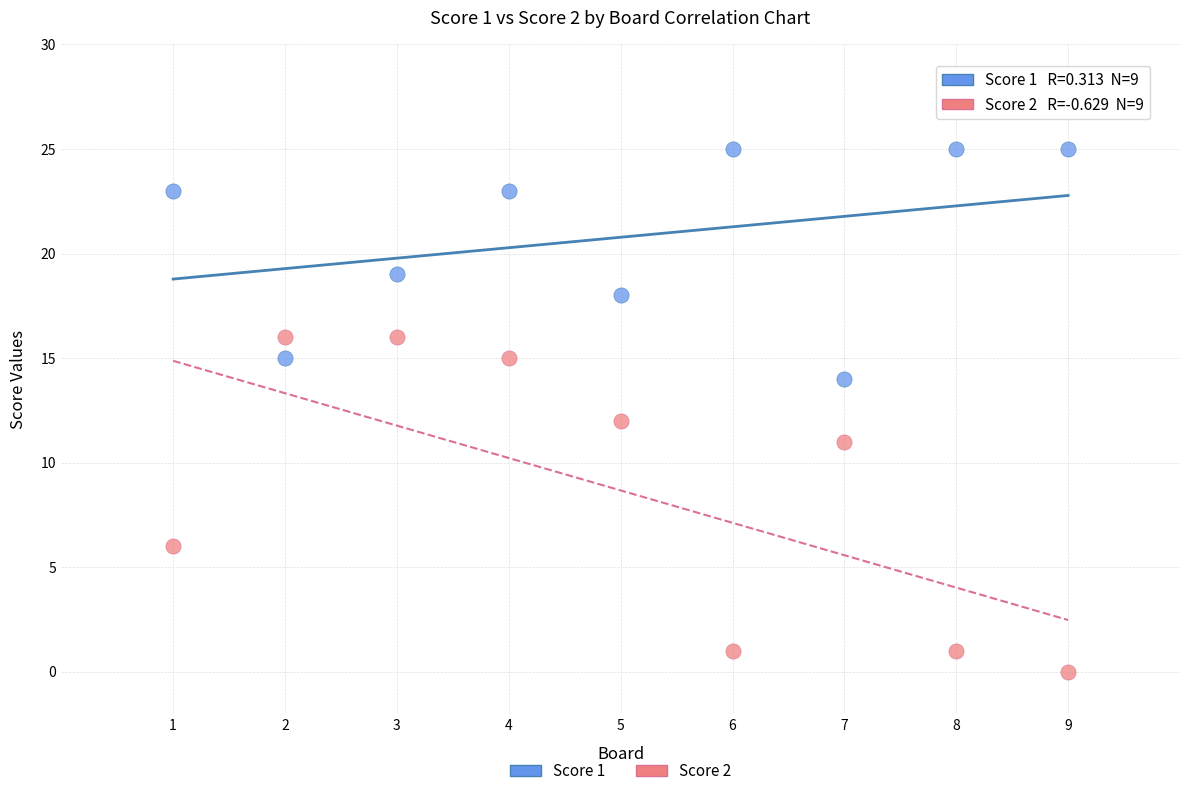

Which series contains the lowest Y value?

Score 2